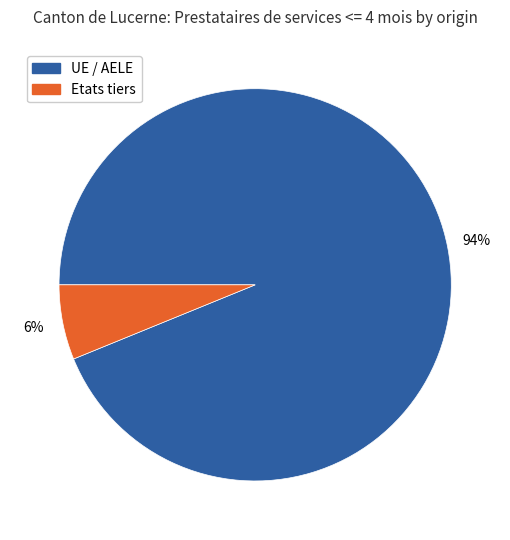

Which slice is the smallest?

Etats tiers